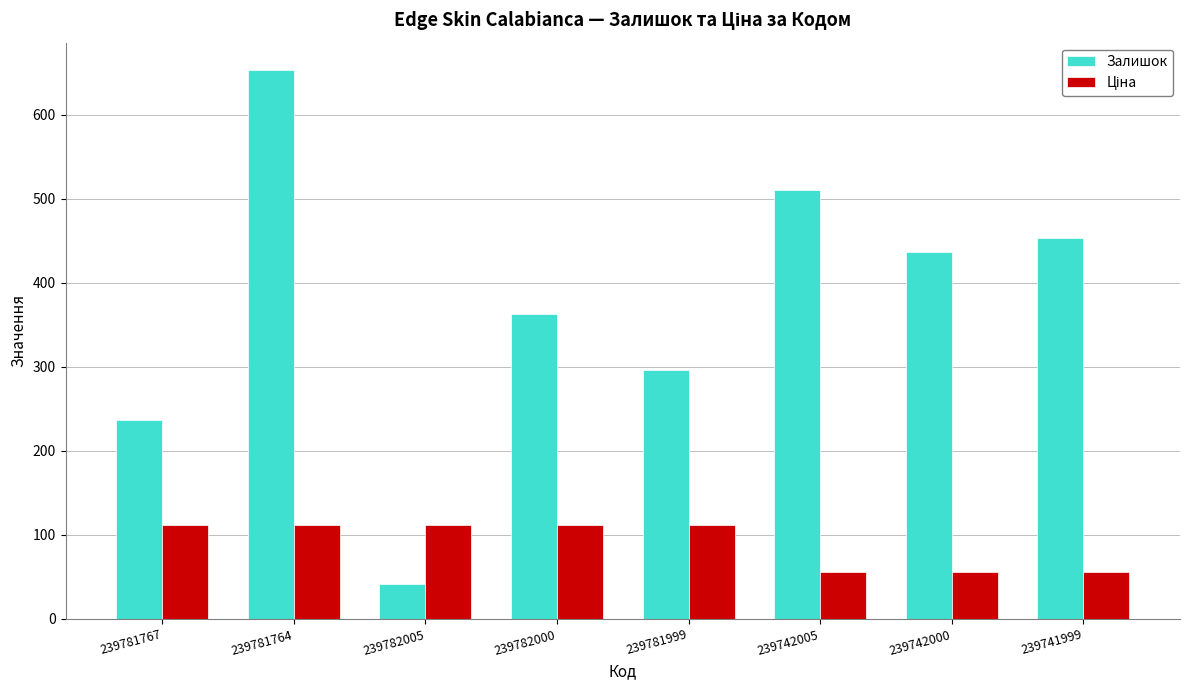

How many bars are there in total?

16